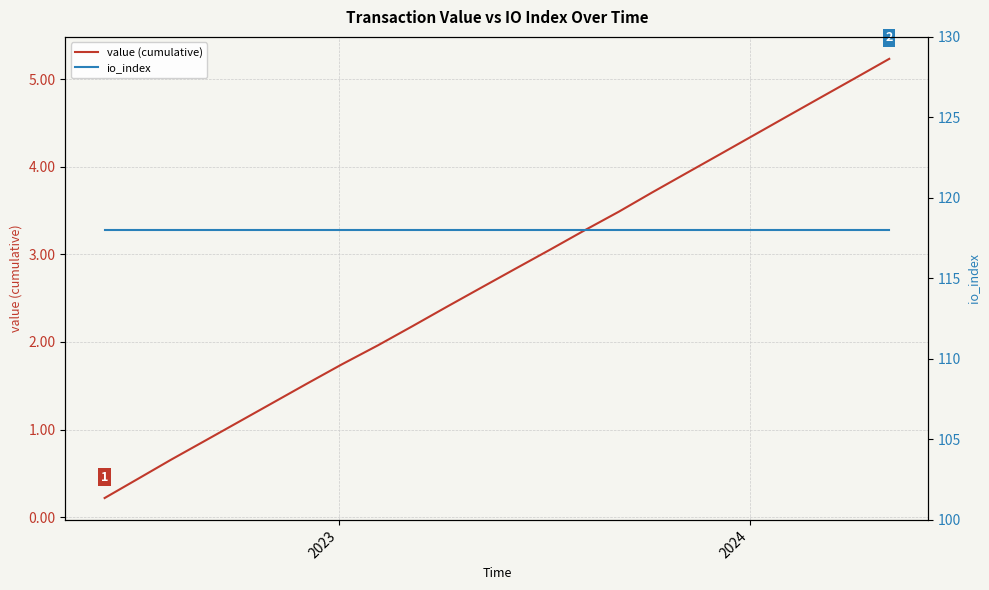

Does the chart have visible grid lines?

Yes